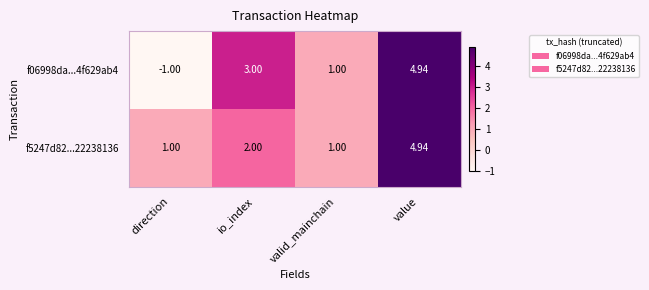

Where is f5247d82...22238136 nearest to the value 2?

io_index